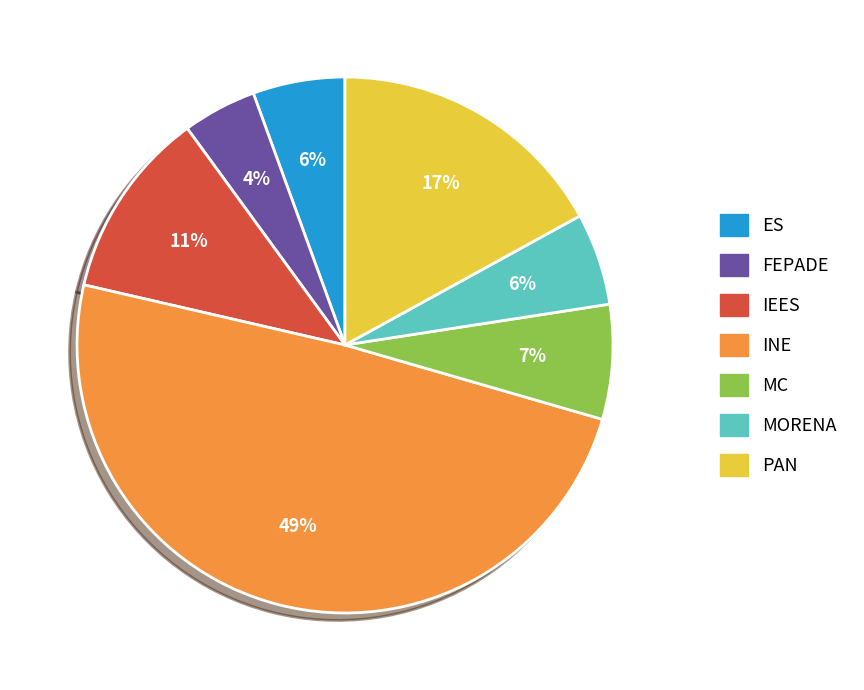

True or false: PAN accounts for 8% of the total.

False